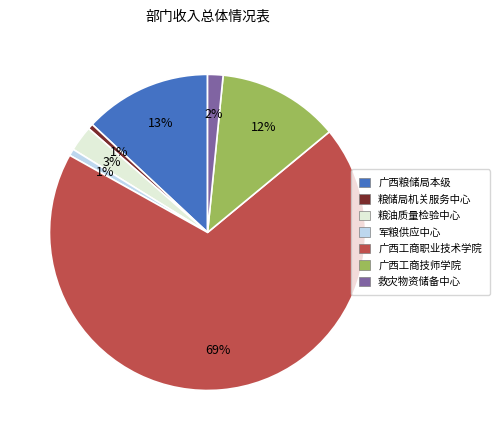

To the nearest percent, what is the difference between the 粮油质量检验中心 and 广西粮储局本级 slice percentages?

10%